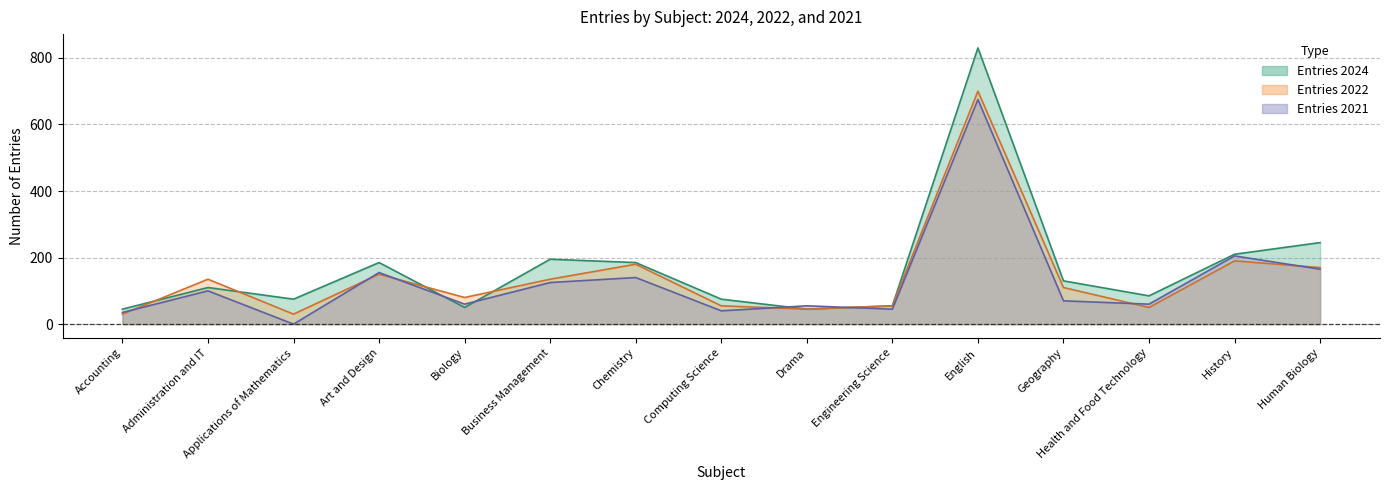

True or false: Entries 2024 has more than 0 points higher than both neighbors.

True